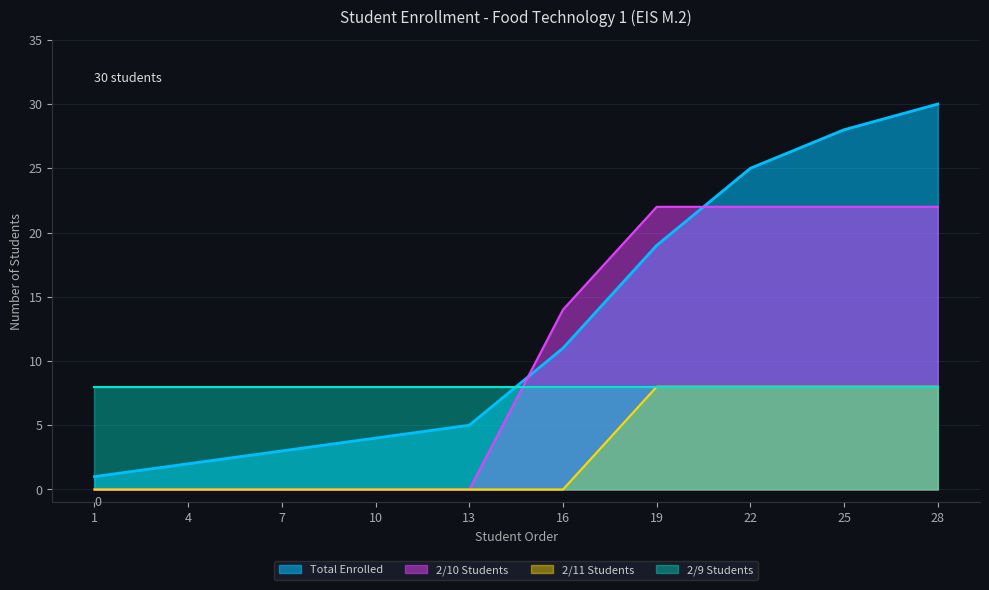

Which series has the largest range (max minus min)?

Total Enrolled